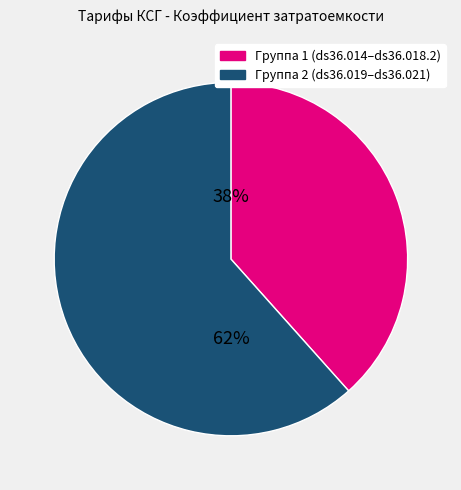

Count the number of slices in the pie.

2